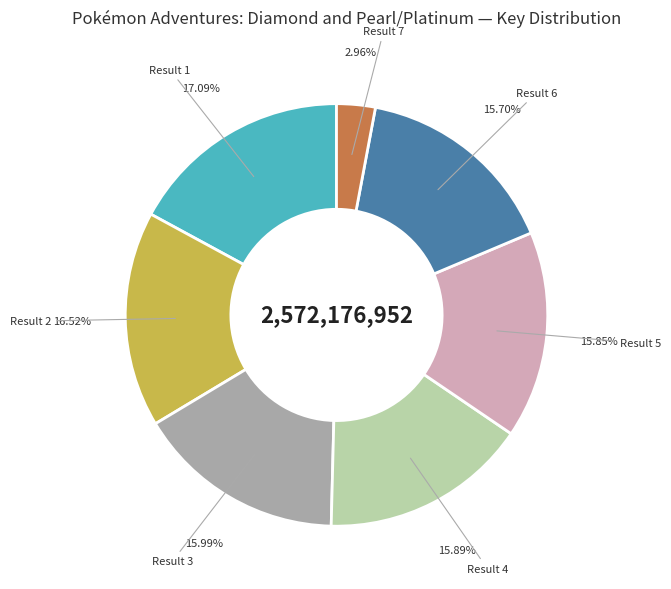

Which slice is the smallest?

Result 7